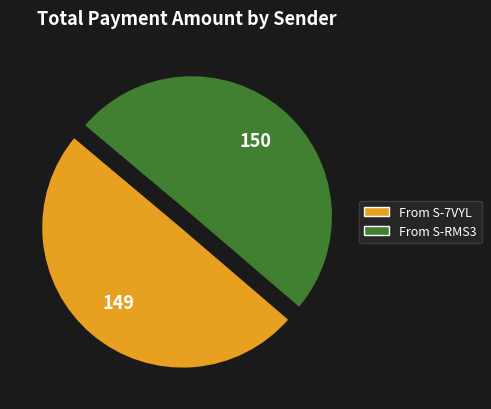

Count the number of slices in the pie.

2